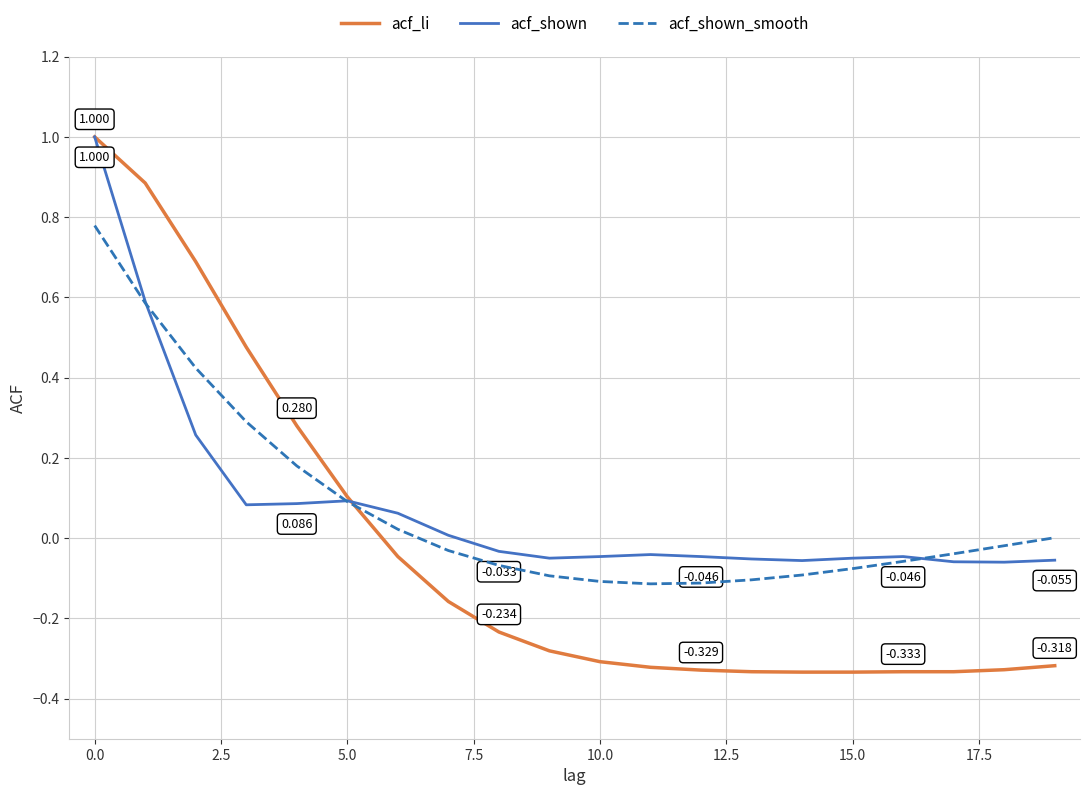

True or false: acf_shown has more than 0 interior local peaks.

True